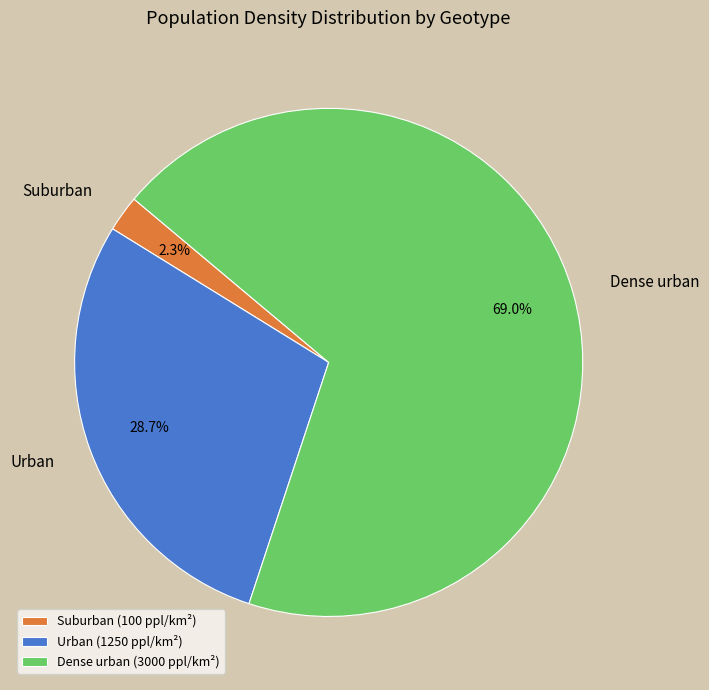

Does any single category account for the majority?

Yes